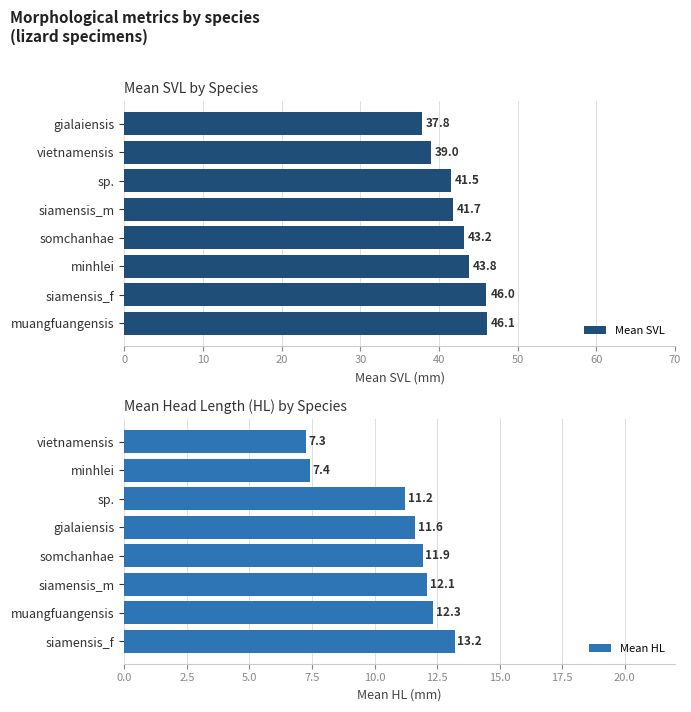

What value does the Mean SVL series have at sp.?

41.5